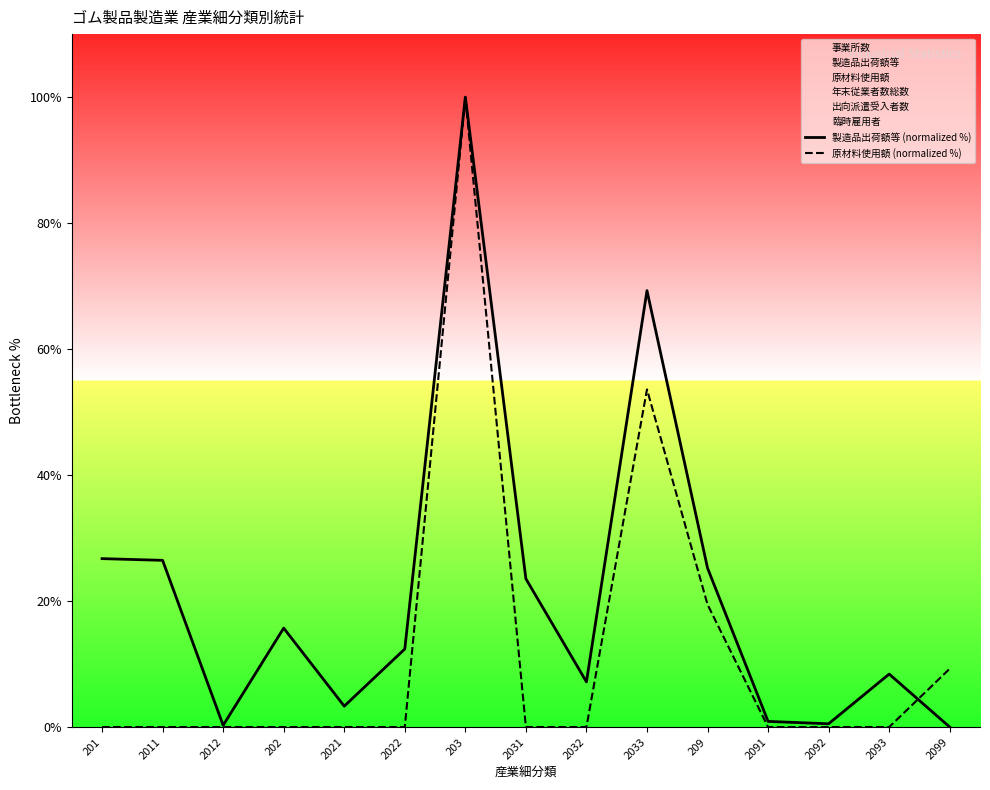

What is the total value across all series at 2092?

0.5